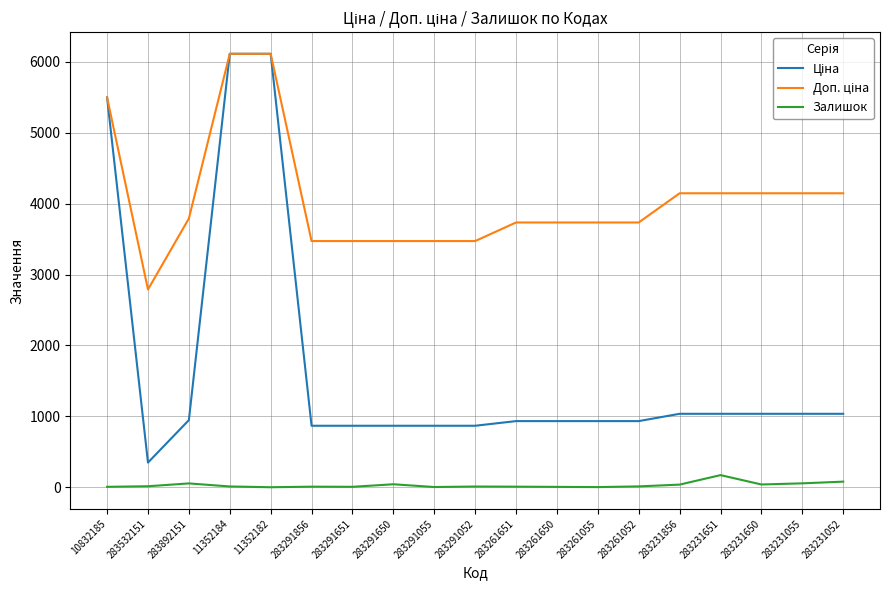

What is the greatest value displayed?

6112.5